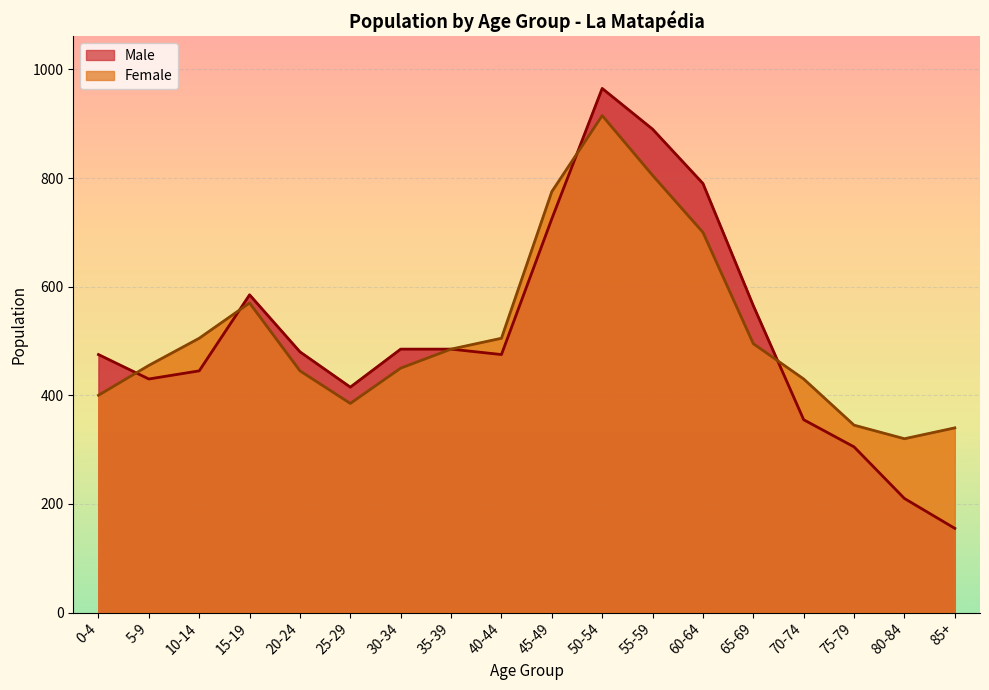

The Male series shows 487 at 60-64. True or false?

False